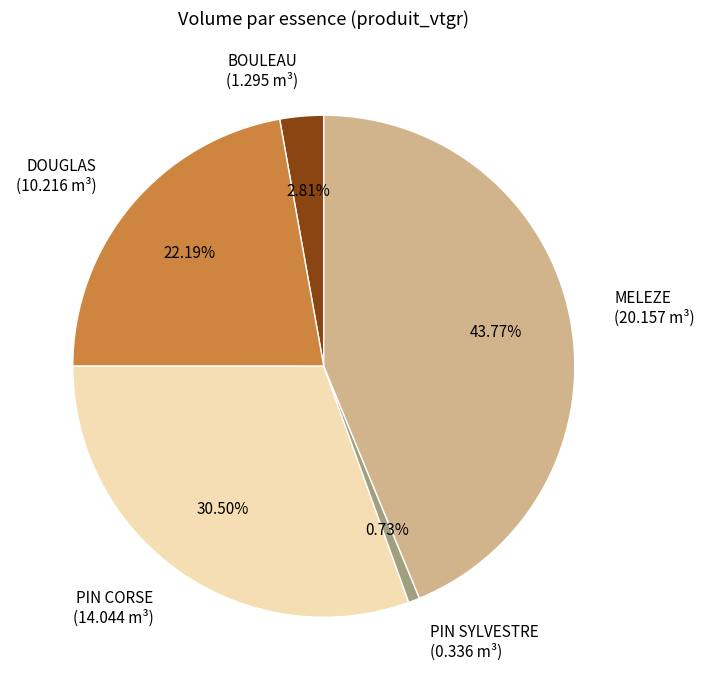

Rank the categories by value from lowest to highest.

PIN SYLVESTRE, BOULEAU, DOUGLAS, PIN CORSE, MELEZE